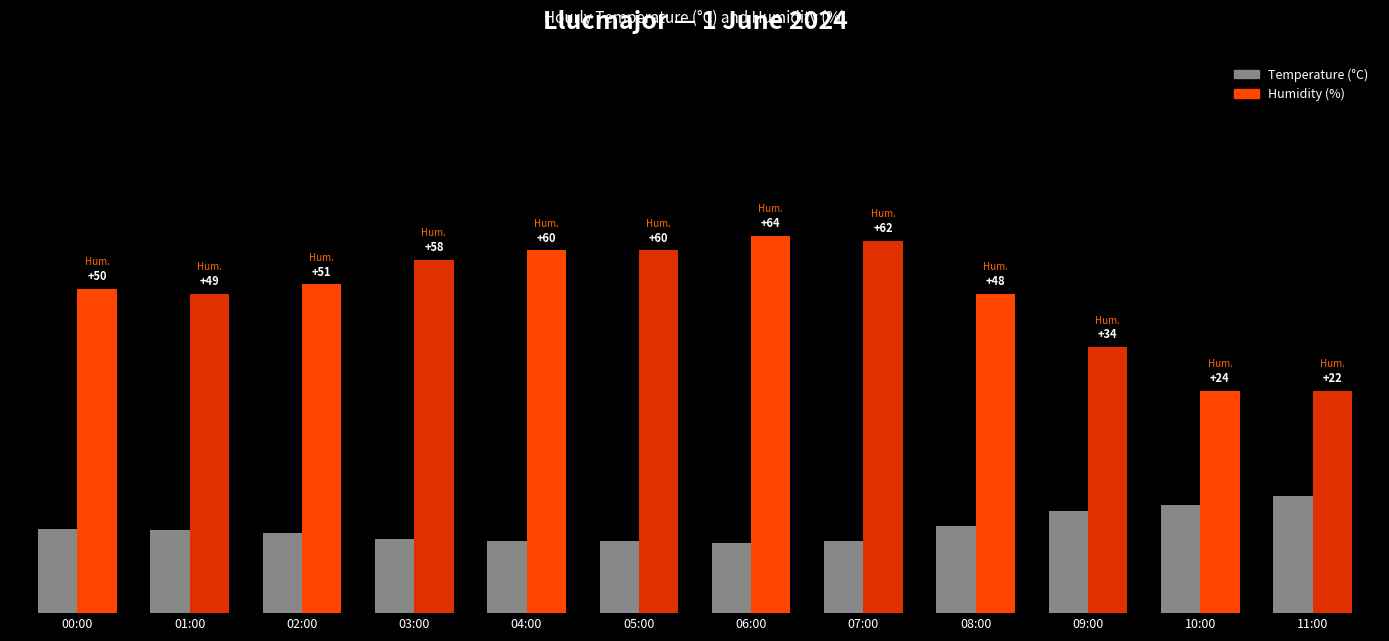

Reading left to right, what are all the values shown in this chart?

Temperature (°C): 00:00=17.3	01:00=17.1	02:00=16.6	03:00=15.4	04:00=15.0	05:00=15.0	06:00=14.4	07:00=14.9	08:00=18.0	09:00=21.1	10:00=22.4	11:00=24.3
Humidity (%): 00:00=67.0	01:00=66.0	02:00=68.0	03:00=73.0	04:00=75.0	05:00=75.0	06:00=78.0	07:00=77.0	08:00=66.0	09:00=55.0	10:00=46.0	11:00=46.0